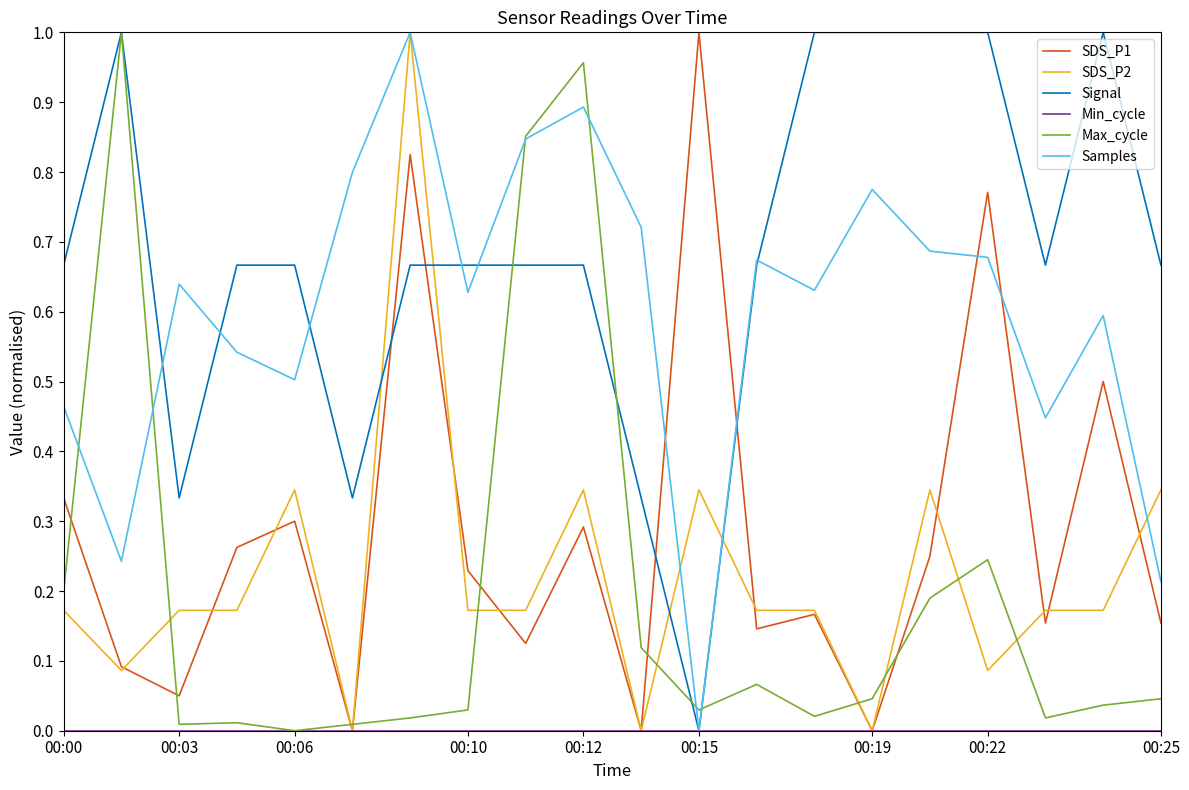

After their last crossing, which series has the higher values: Signal or Samples?

Signal